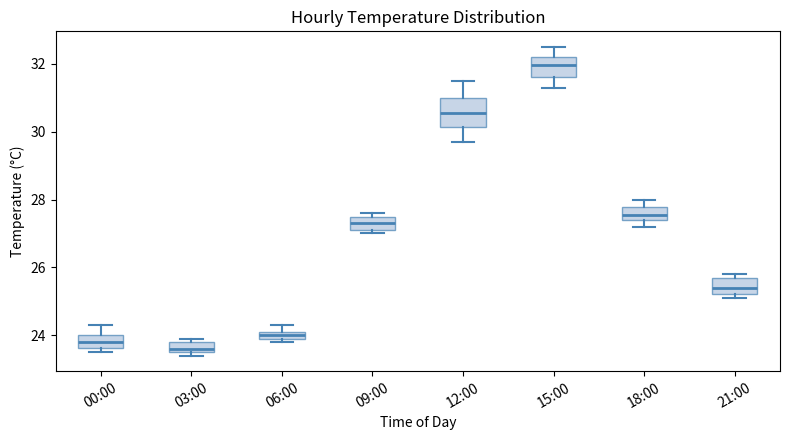

Where does the median line of the box for 12:00 sit on the y-axis? The values are not printed on the chart, so give them approximately, as read against the axis.

30.6